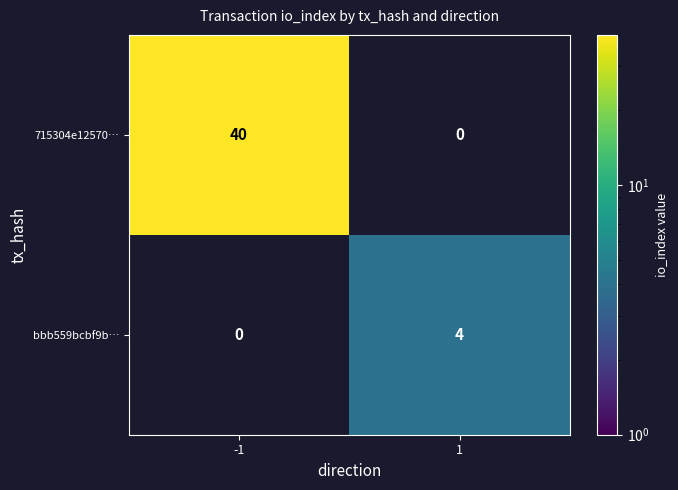

What is the smallest value displayed?

4.0